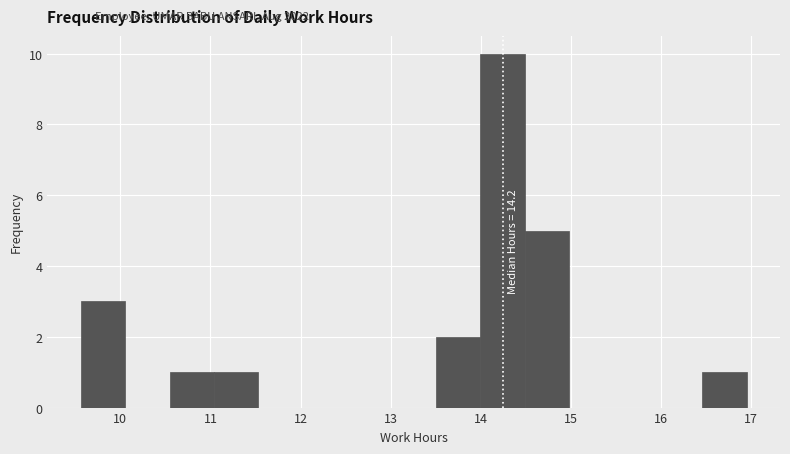

Over which range of the x-axis is the bar tallest?

14.0 to 14.5